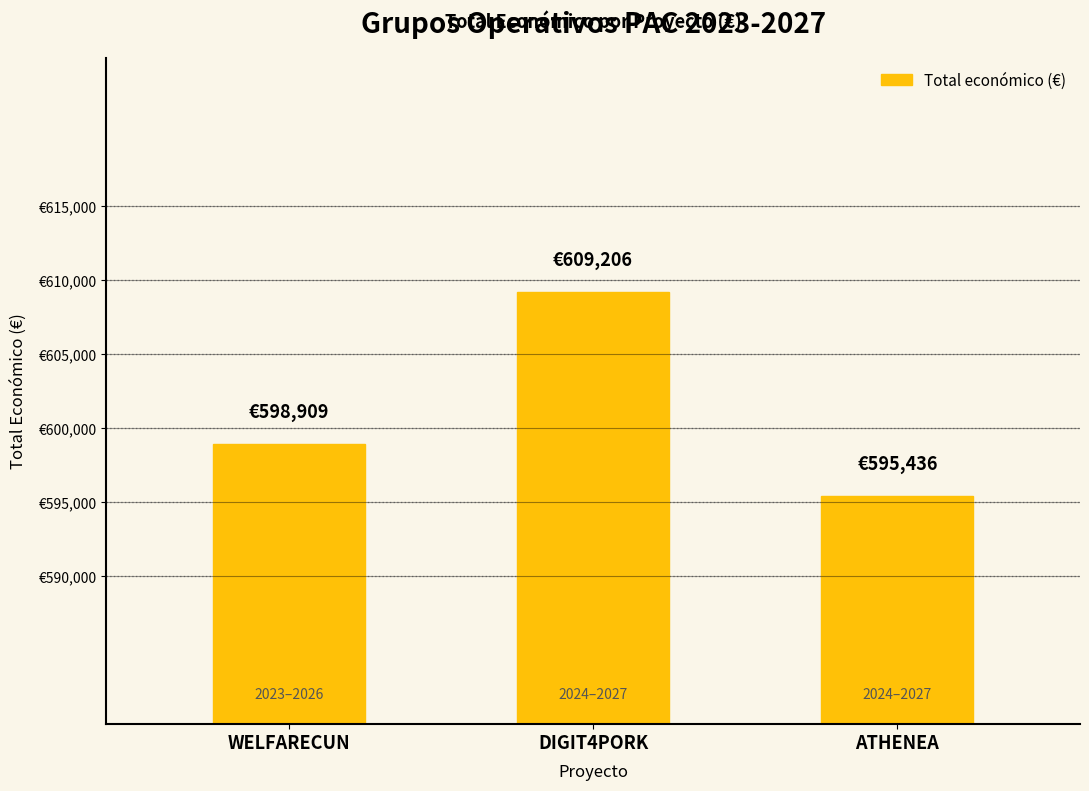

Does the chart contain any negative values?

No